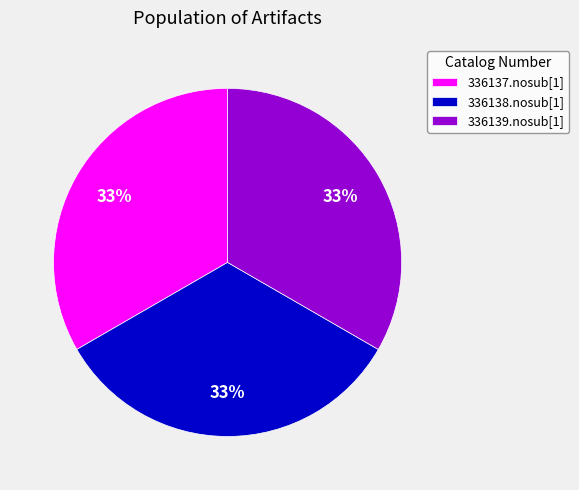

To the nearest percent, what is the average slice percentage?

33%